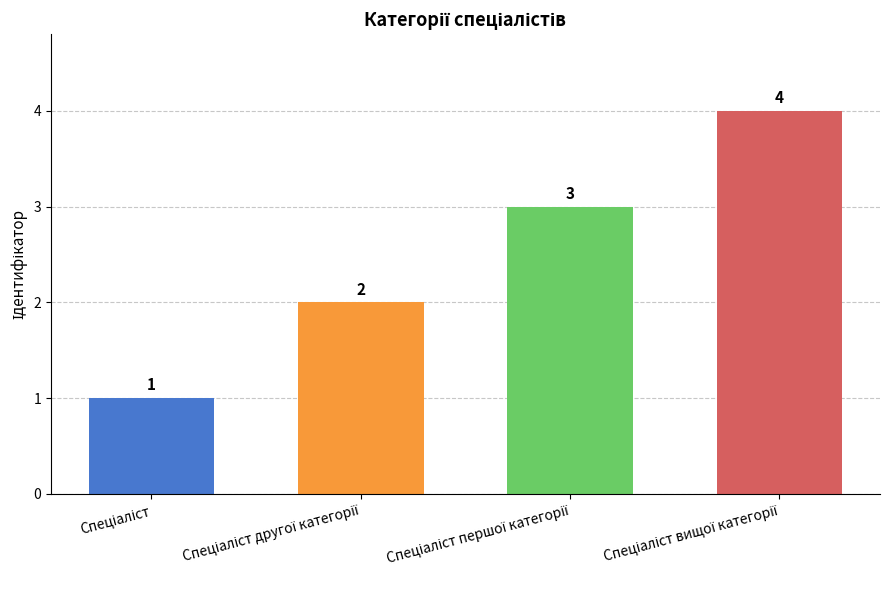

What is the value of the 3rd bar from the left?

3